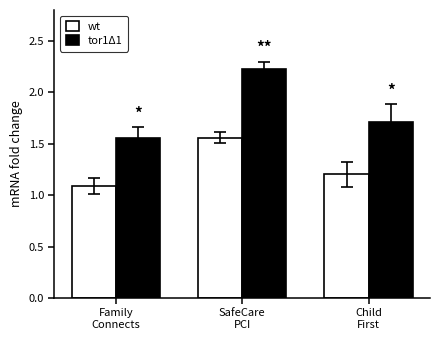

What is the greatest value displayed?

2.2